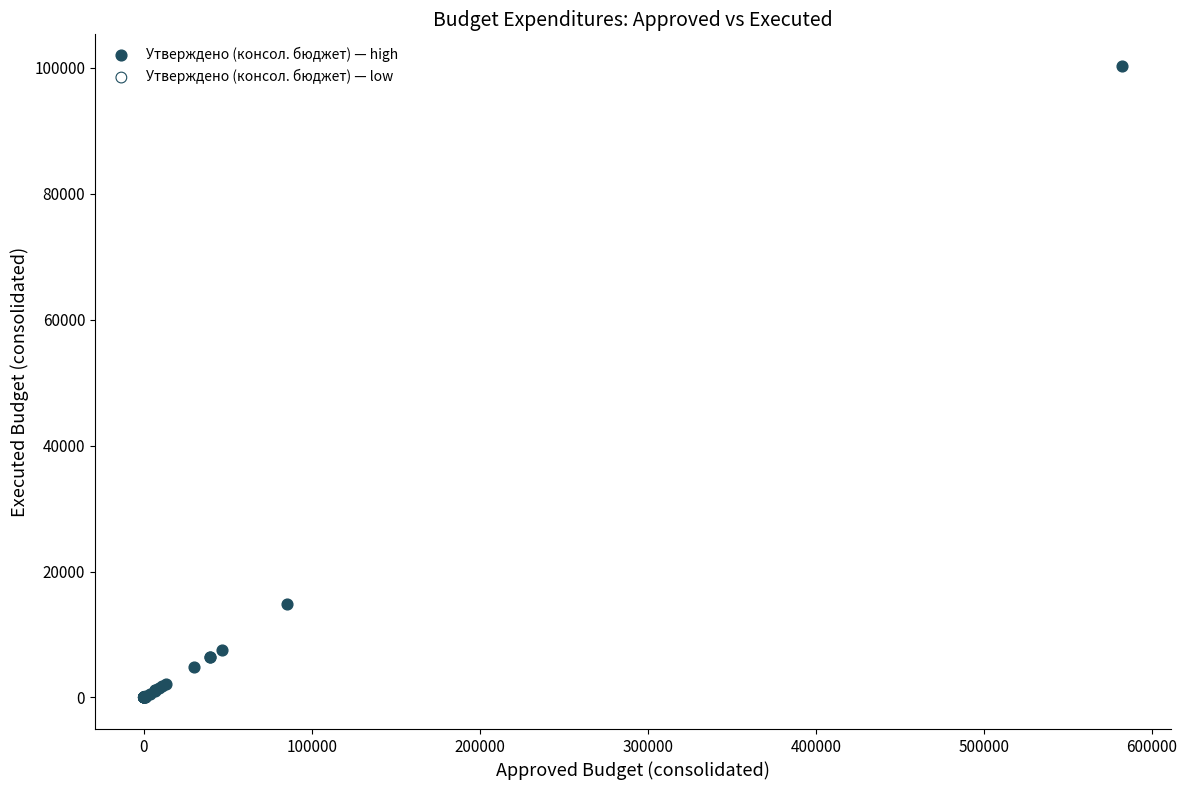

Which series contains the highest Y value?

Утверждено (консол. бюджет) — high